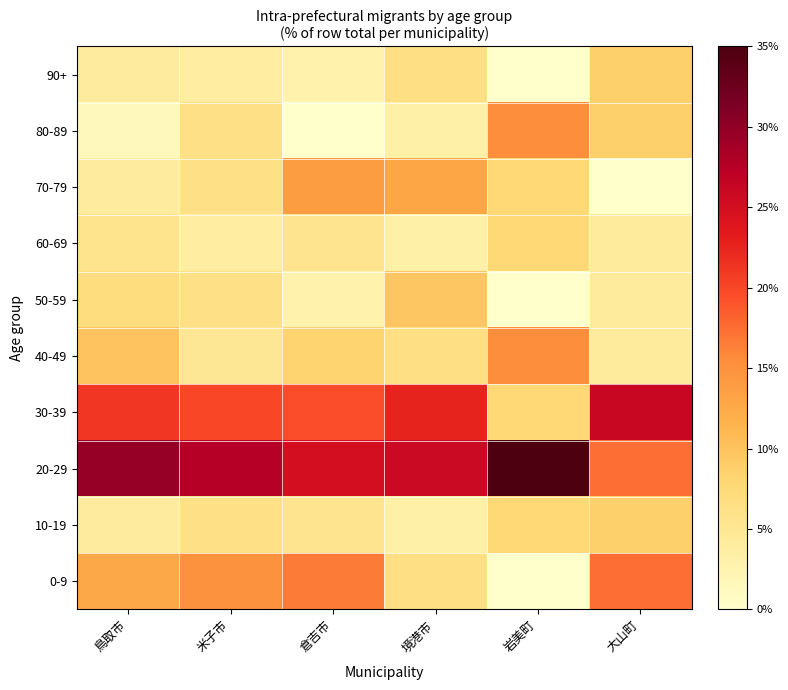

What is the maximum value shown in the chart?

0.4